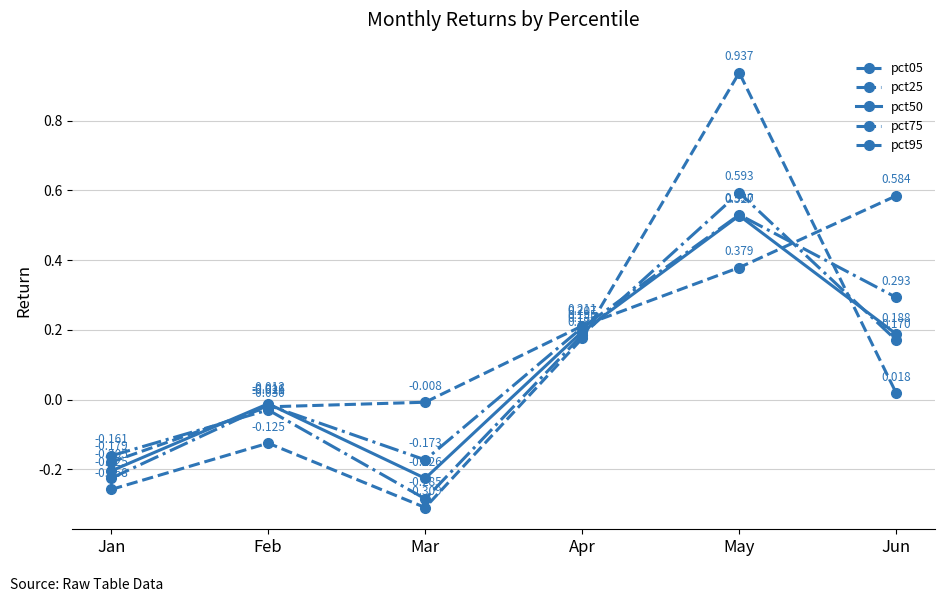

Reading right to left, list all the values displayed in this chart.

pct05: 0.6	0.4	0.2	-0.0	-0.0	-0.2
pct25: 0.3	0.5	0.2	-0.2	-0.0	-0.2
pct50: 0.2	0.5	0.2	-0.2	-0.0	-0.2
pct75: 0.2	0.6	0.2	-0.3	-0.0	-0.2
pct95: 0.0	0.9	0.2	-0.3	-0.1	-0.3